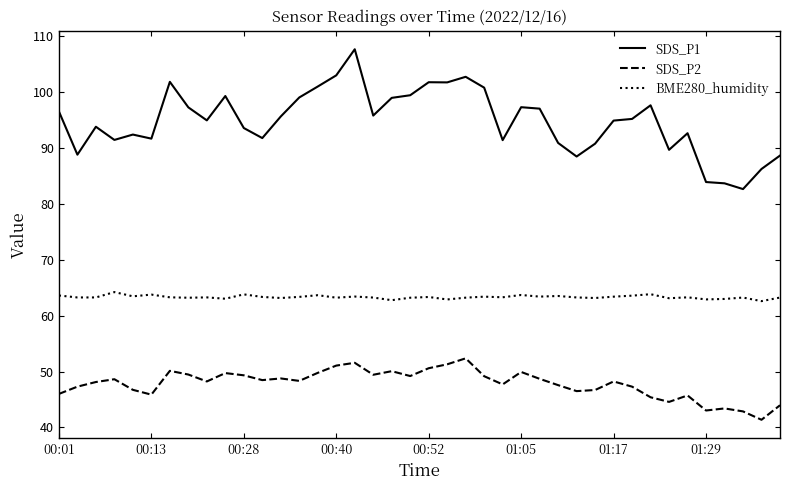

True or false: BME280_humidity and SDS_P1 intersect in this chart.

False